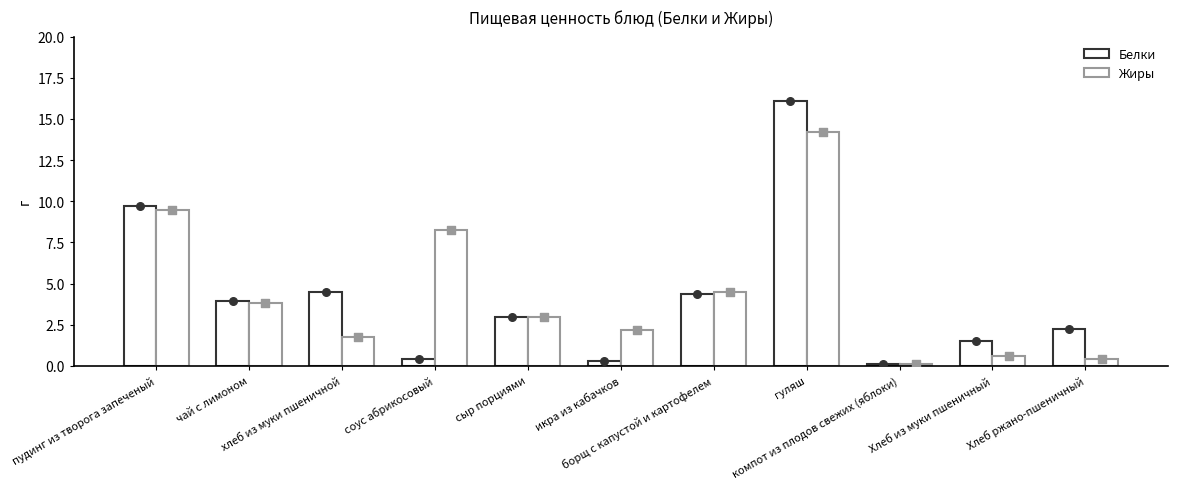

At which category is the sum across all series the highest?

гуляш